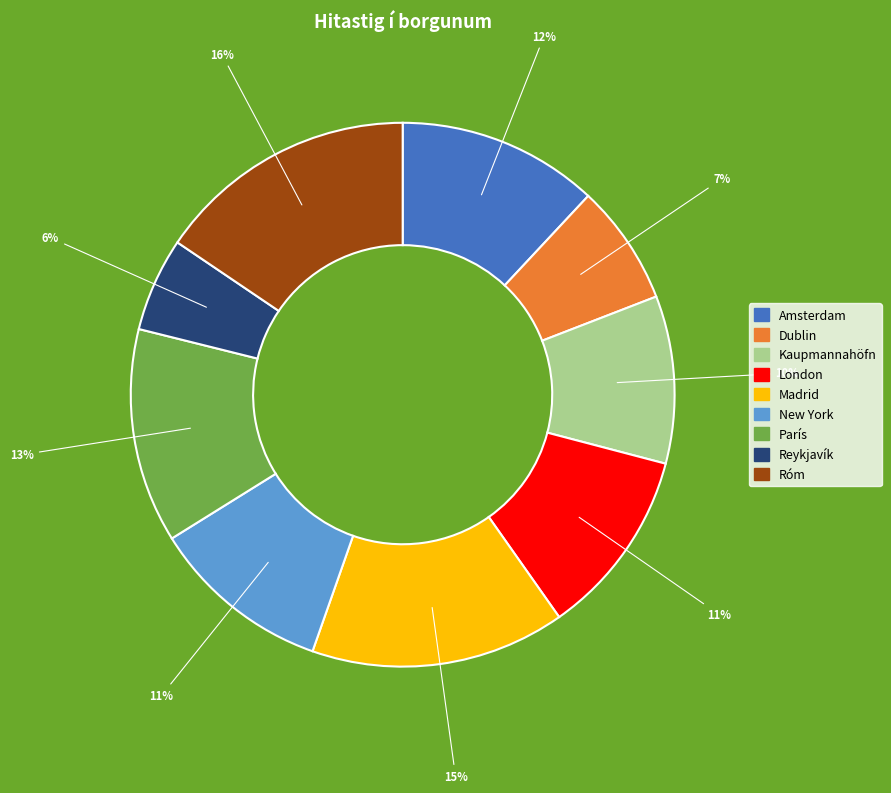

Count the number of slices in the pie.

9